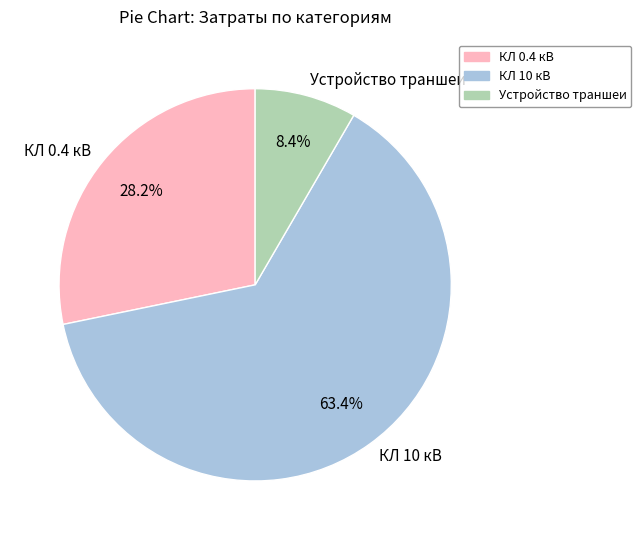

What percentage is the КЛ 0.4 кВ slice, to the nearest percent?

28%